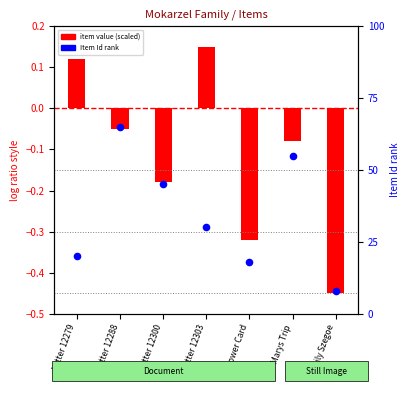

What is the change in value from Letter 12300 to Marys Trip?

+10